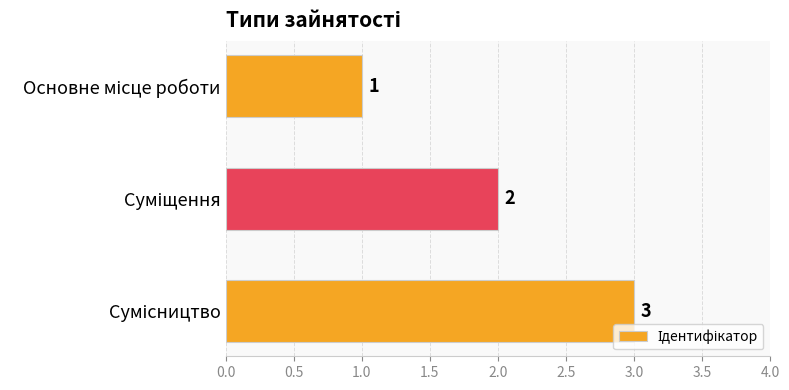

What is the maximum value shown in the chart?

3